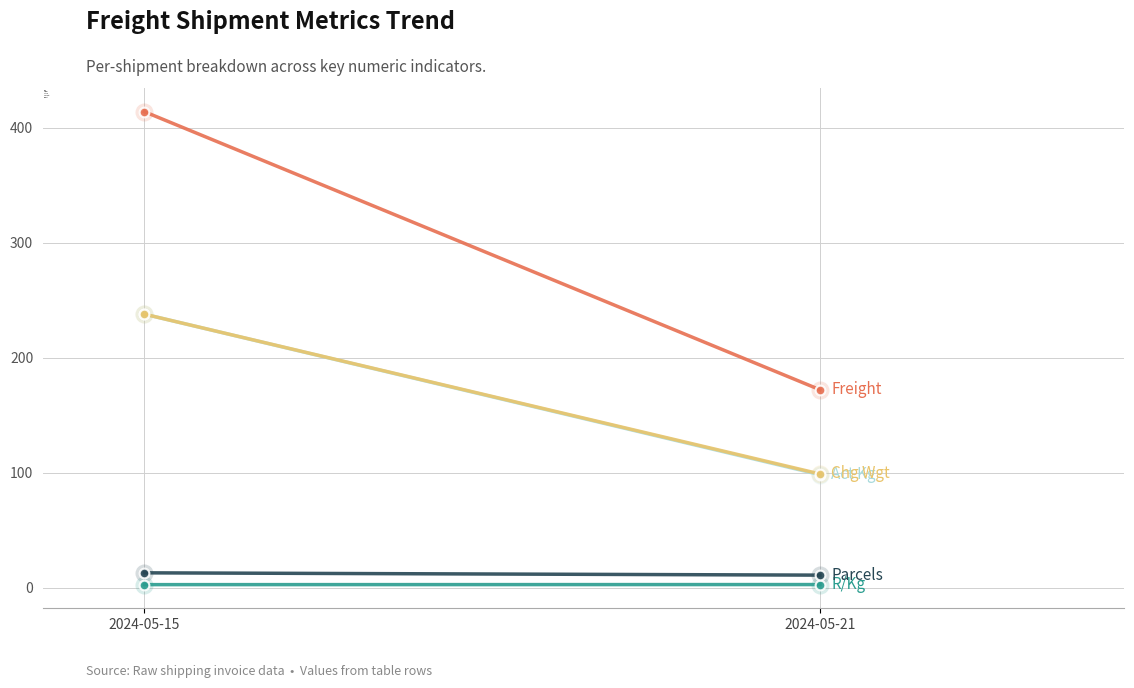

What is the value of the Parcels point at the 1st from the left?

13.0